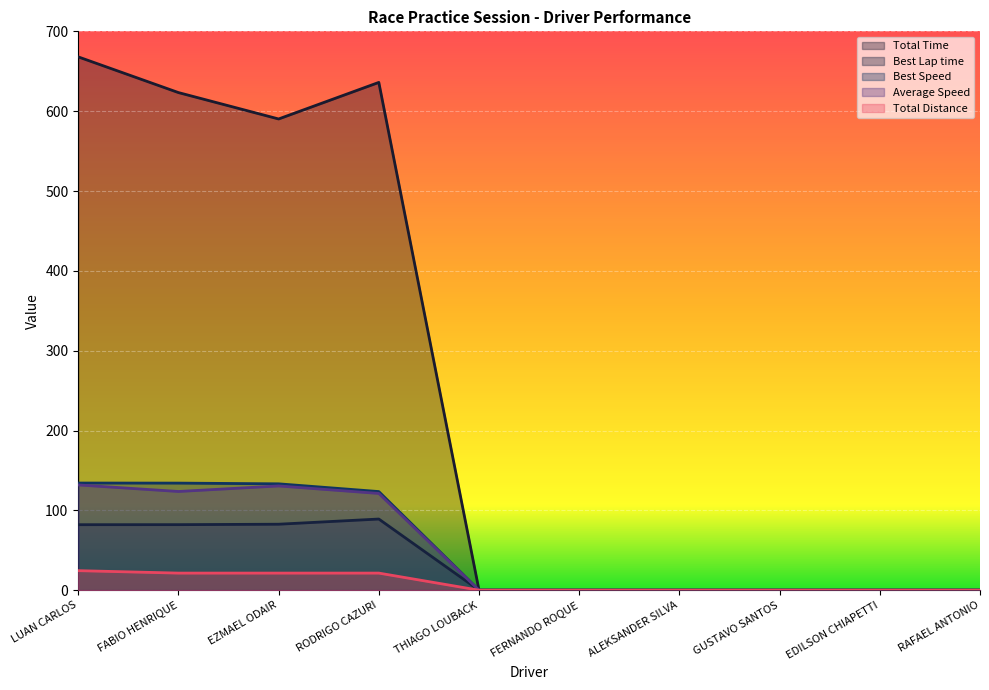

Reading right to left, extract all data points from this chart.

Total Time: RAFAEL ANTONIO=0.0	EDILSON CHIAPETTI=0.0	GUSTAVO SANTOS=0.0	ALEKSANDER SILVA=0.0	FERNANDO ROQUE=0.0	THIAGO LOUBACK=0.0	RODRIGO CAZURI=636.0	EZMAEL ODAIR=590.2	FABIO HENRIQUE=623.3	LUAN CARLOS=668.0
Best Lap time: RAFAEL ANTONIO=0.0	EDILSON CHIAPETTI=0.0	GUSTAVO SANTOS=0.0	ALEKSANDER SILVA=0.0	FERNANDO ROQUE=0.0	THIAGO LOUBACK=0.0	RODRIGO CAZURI=89.1	EZMAEL ODAIR=82.6	FABIO HENRIQUE=82.1	LUAN CARLOS=82.0
Best Speed: RAFAEL ANTONIO=0.0	EDILSON CHIAPETTI=0.0	GUSTAVO SANTOS=0.0	ALEKSANDER SILVA=0.0	FERNANDO ROQUE=0.0	THIAGO LOUBACK=0.0	RODRIGO CAZURI=123.5	EZMAEL ODAIR=133.2	FABIO HENRIQUE=134.1	LUAN CARLOS=134.2
Average Speed: RAFAEL ANTONIO=0.0	EDILSON CHIAPETTI=0.0	GUSTAVO SANTOS=0.0	ALEKSANDER SILVA=0.0	FERNANDO ROQUE=0.0	THIAGO LOUBACK=0.0	RODRIGO CAZURI=121.2	EZMAEL ODAIR=130.6	FABIO HENRIQUE=123.6	LUAN CARLOS=131.8
Total Distance: RAFAEL ANTONIO=0.0	EDILSON CHIAPETTI=0.0	GUSTAVO SANTOS=0.0	ALEKSANDER SILVA=0.0	FERNANDO ROQUE=0.0	THIAGO LOUBACK=0.0	RODRIGO CAZURI=21.4	EZMAEL ODAIR=21.4	FABIO HENRIQUE=21.4	LUAN CARLOS=24.5